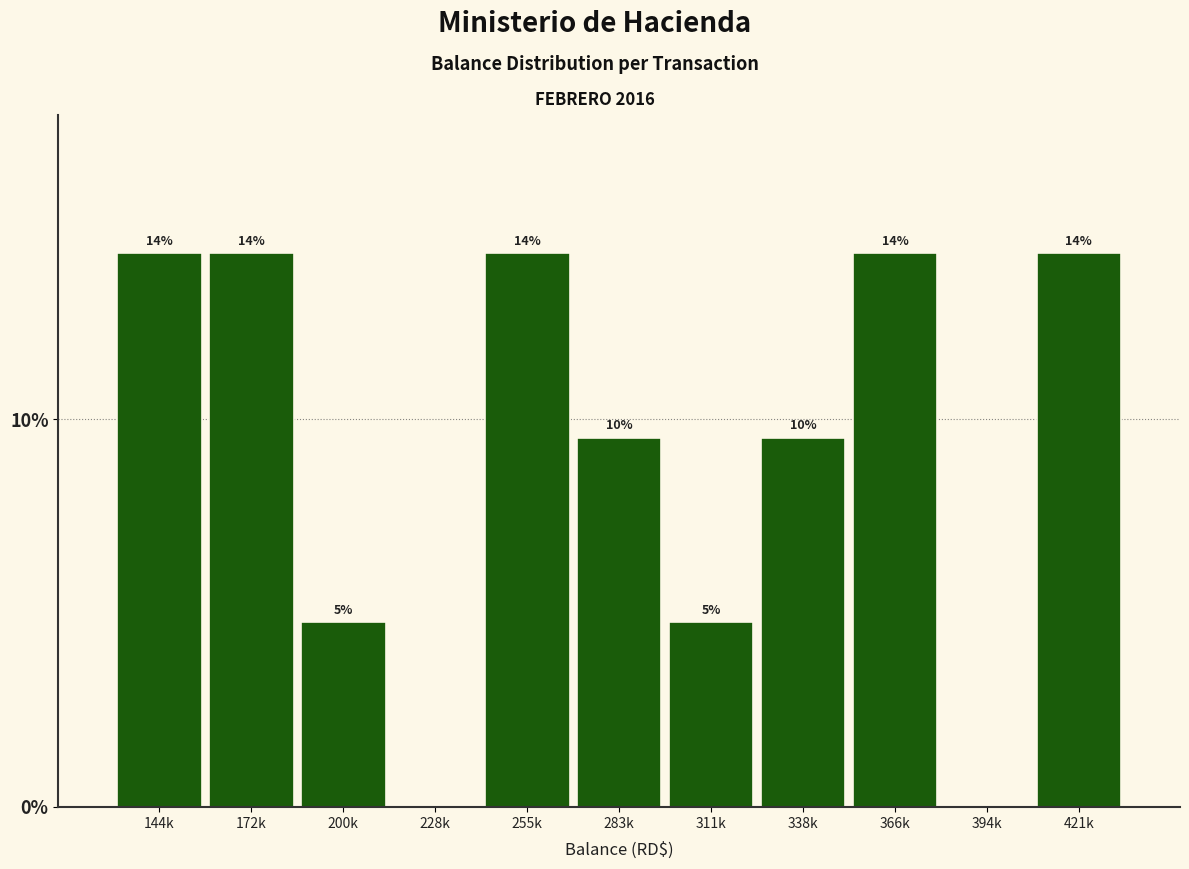

Are the bars horizontal?

No